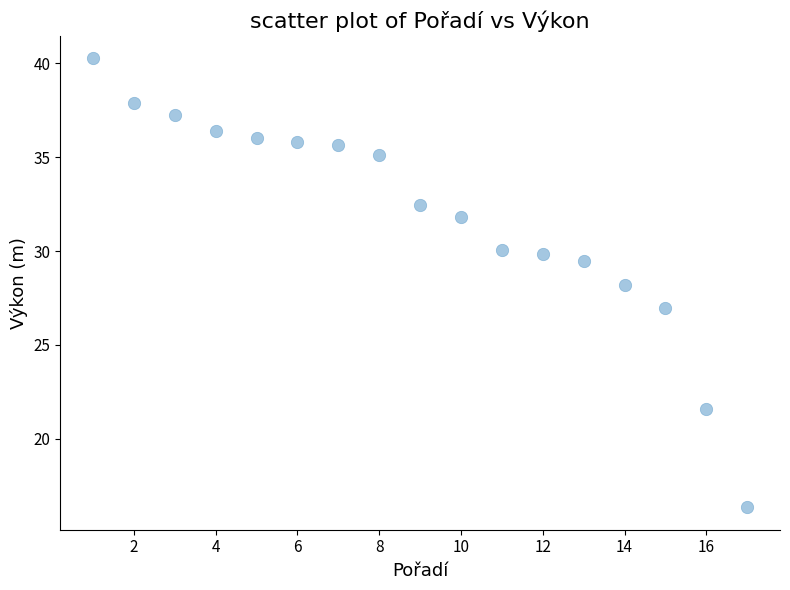

What is the range of X values (max minus min)?

16.0